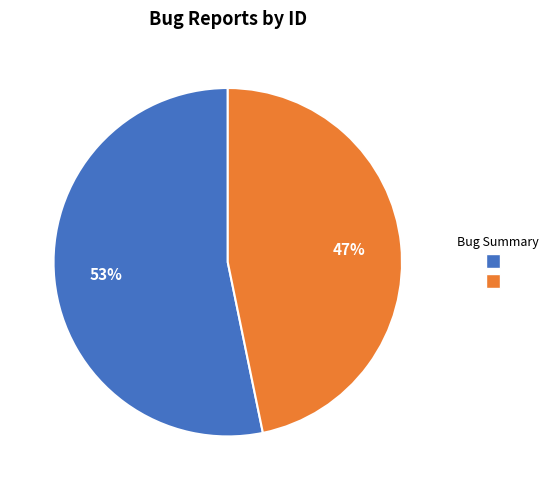

How many segments does this pie chart have?

2